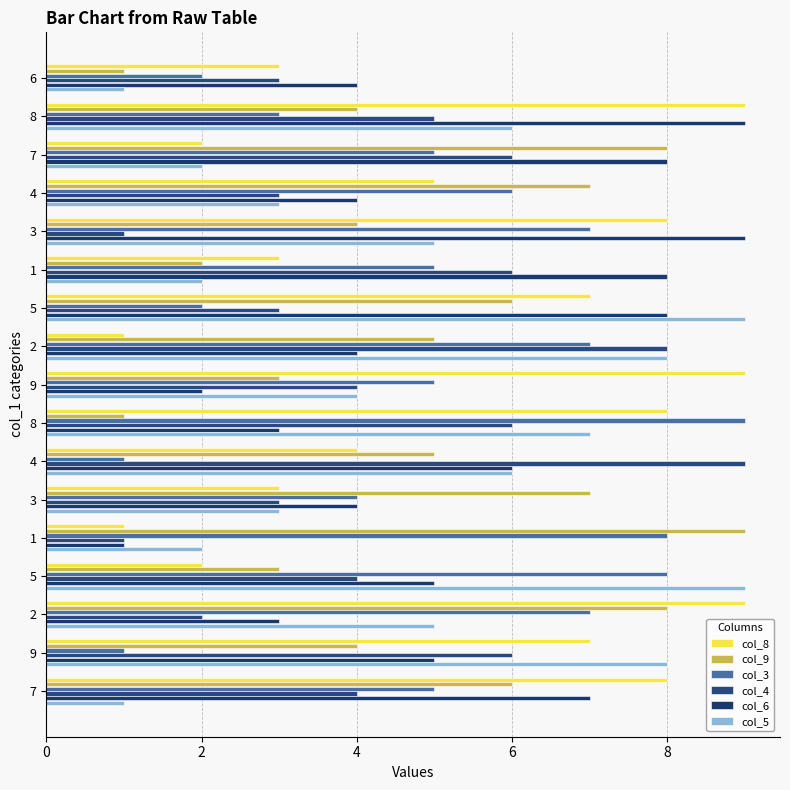

Count the number of categories in the chart.

17